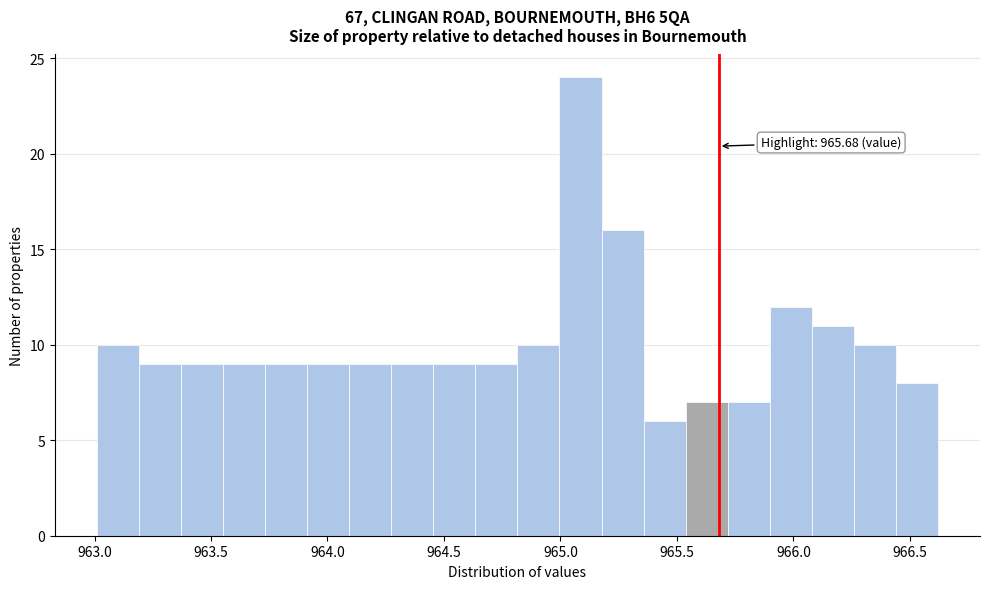

Around what value on the x-axis is the tallest bar? Give the approximate position of its centre, as read against the axis.

965.10